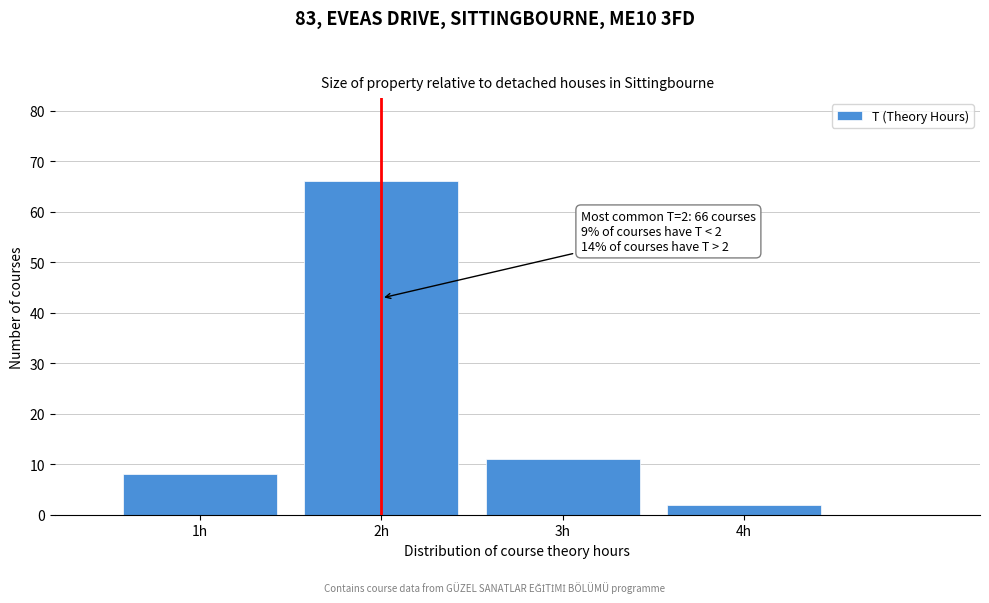

Over which range of the x-axis is the bar tallest?

1.5 to 2.5